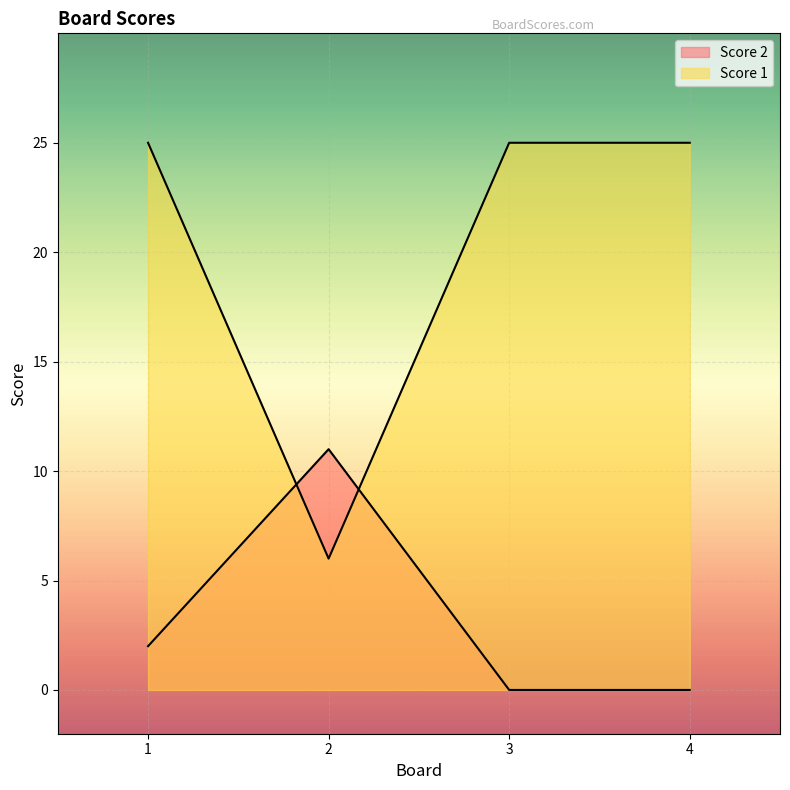

What is the difference between the Score 2 values at 4 and 1?

2